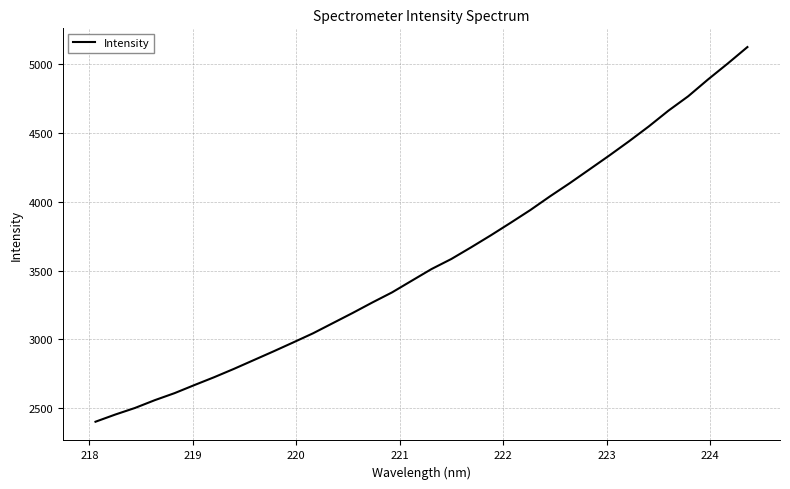

What is the smallest value displayed?

2403.0